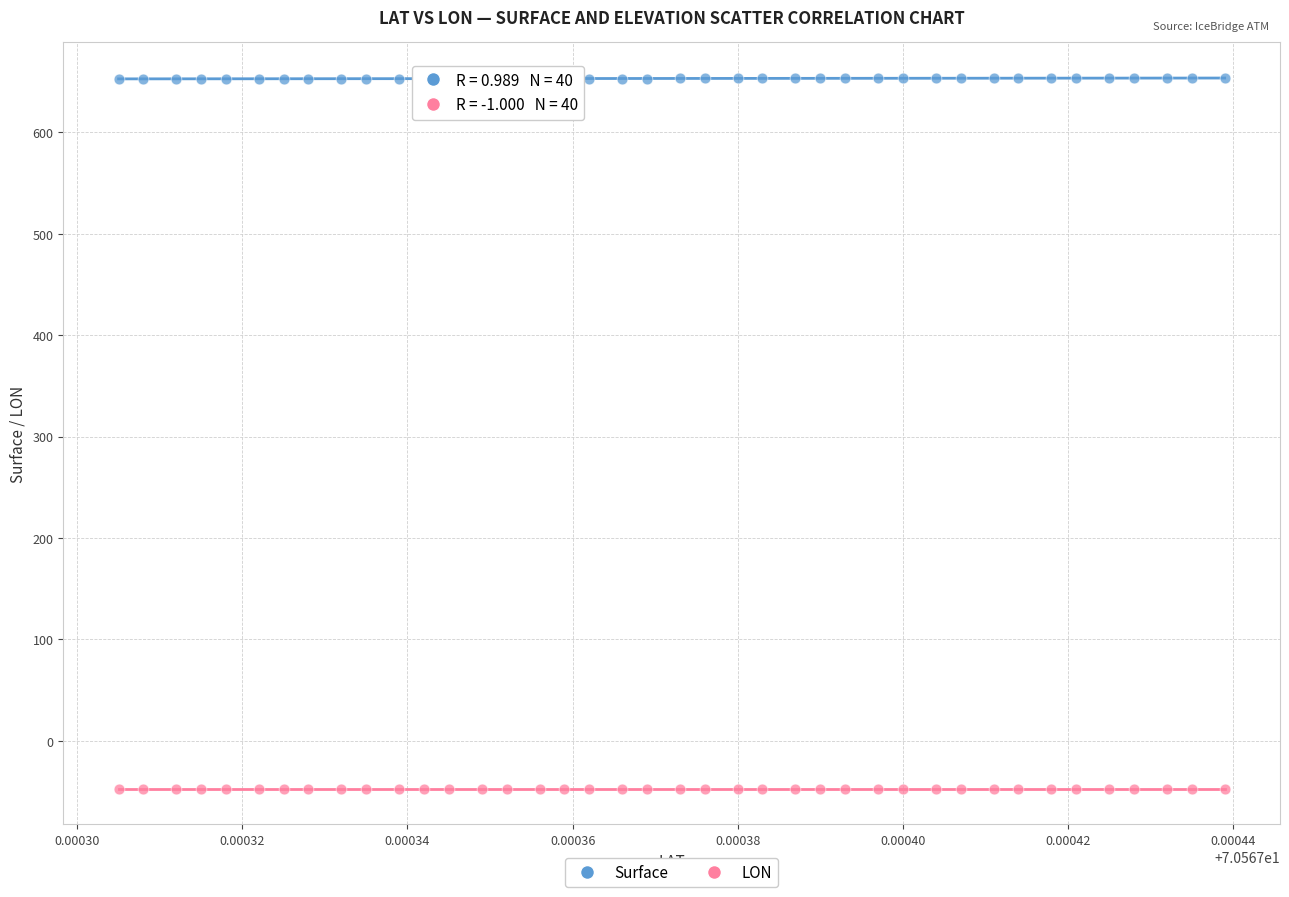

Which series contains the lowest Y value?

LON